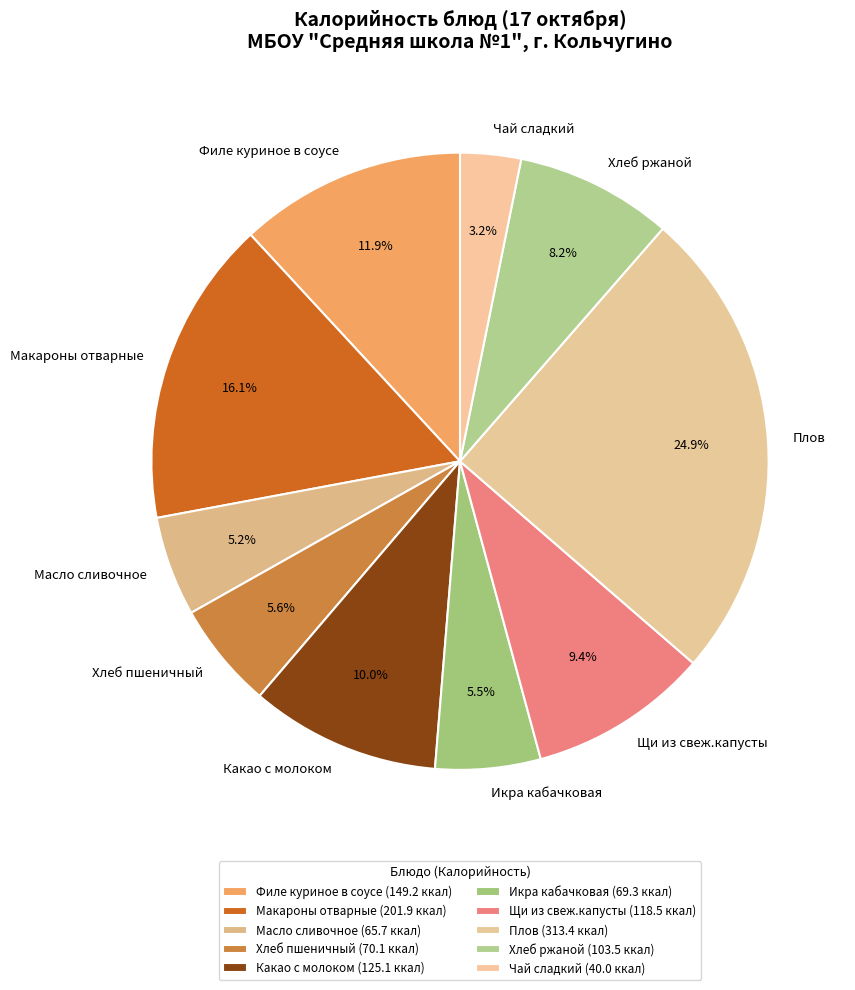

What percentage is the Щи из свеж.капусты slice, to the nearest percent?

9%